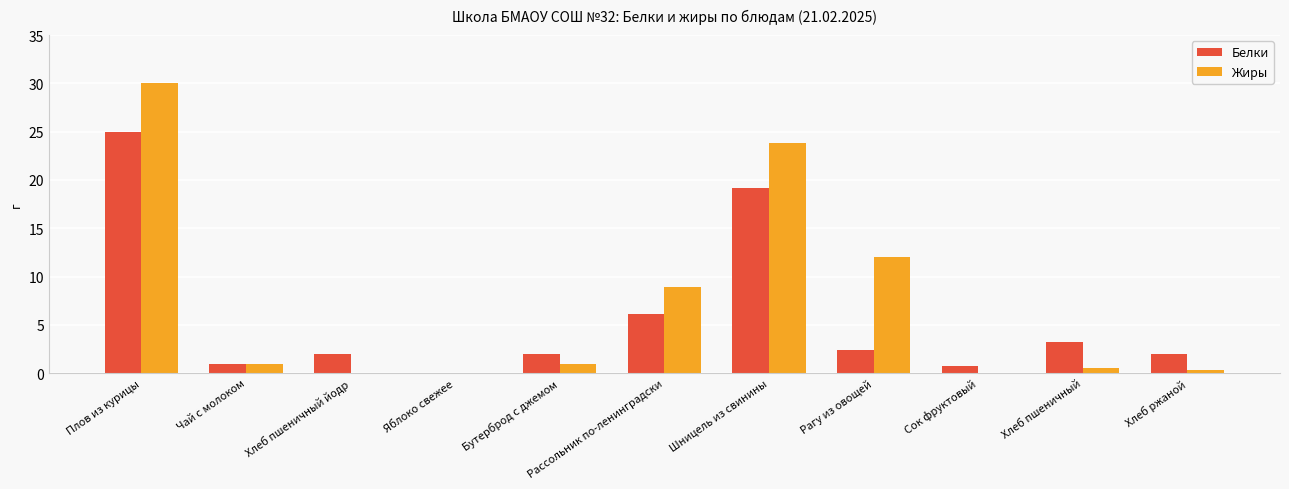

The value of Белки at Сок фруктовый is 0.8. True or false?

True